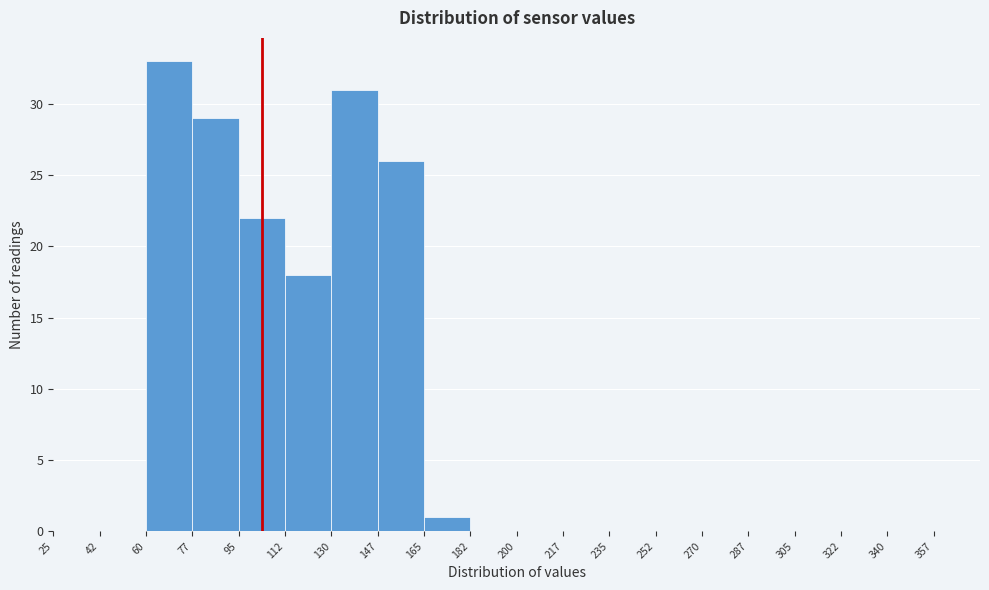

What is the height of the bar covering 60.0 to 77.5 on the x-axis? Neither the bar edges nor the heights are printed on the chart, so give them approximately, as read against the axes.

33